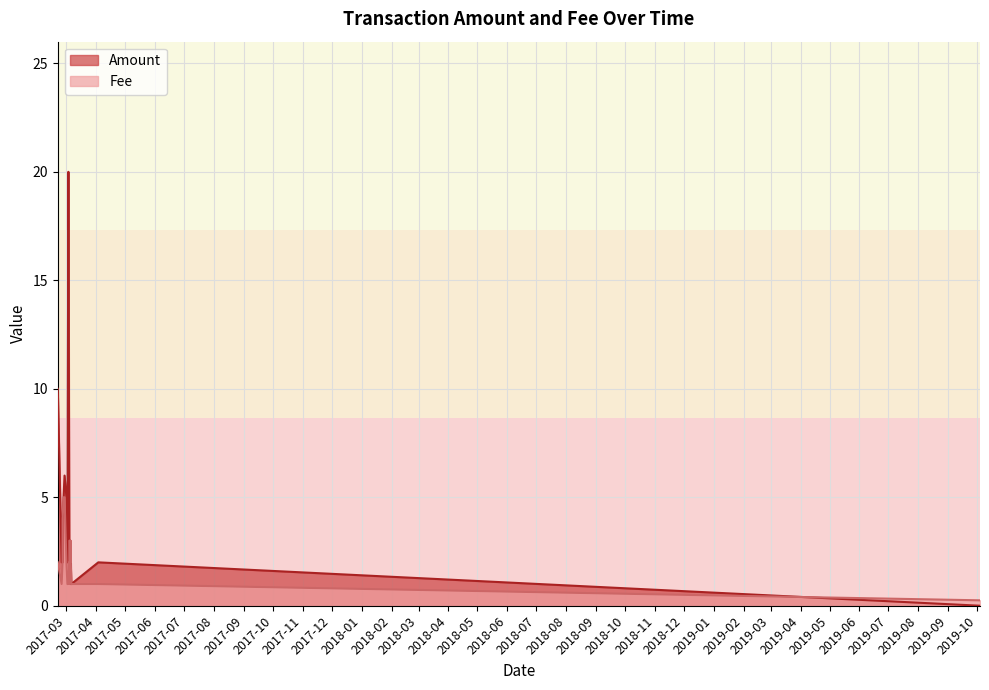

Which series has the largest total across all categories?

Amount